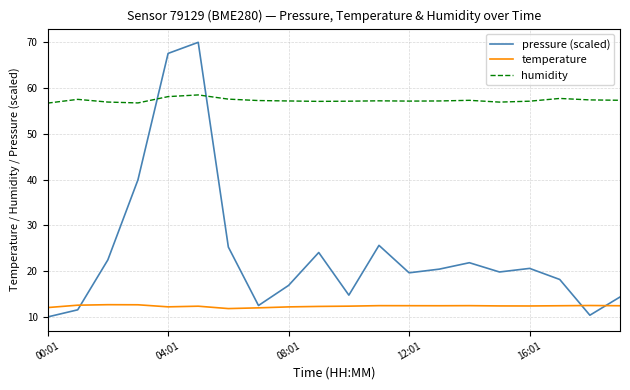

What is the highest value of the temperature series?

12.7